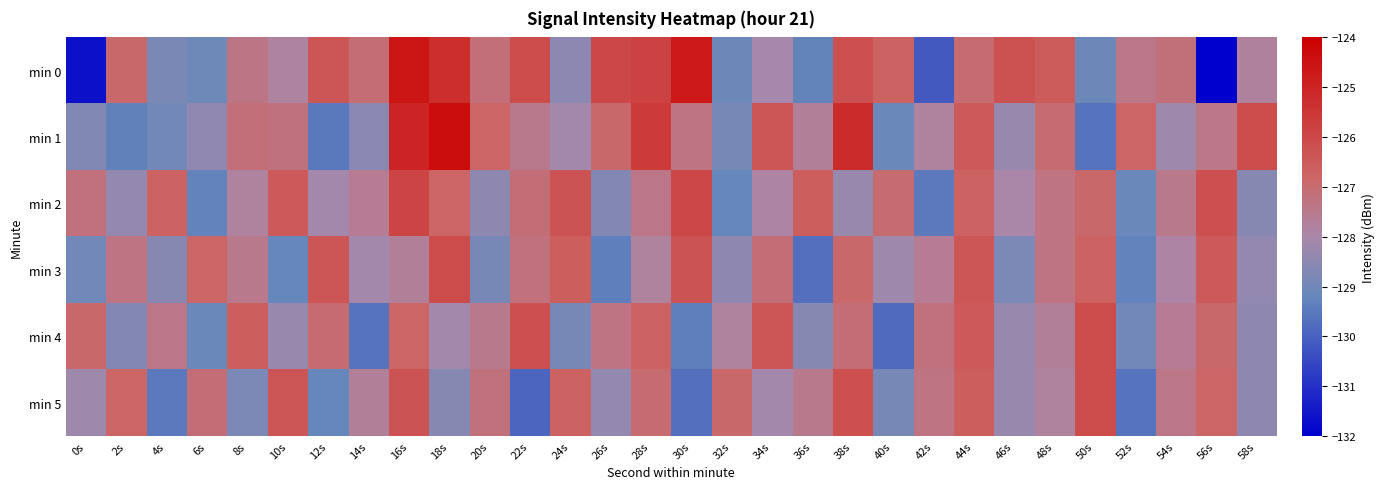

Which series has the largest total across all categories?

min 1